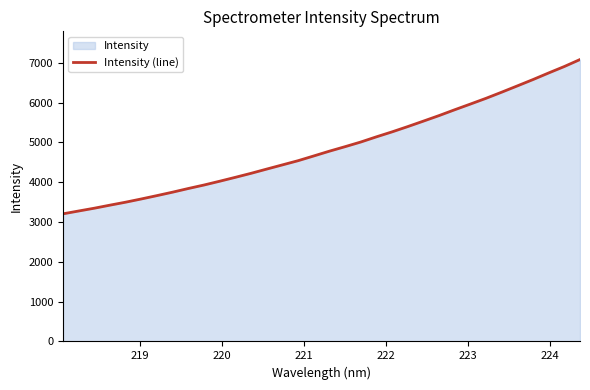

What is the minimum value shown in the chart?

3206.6